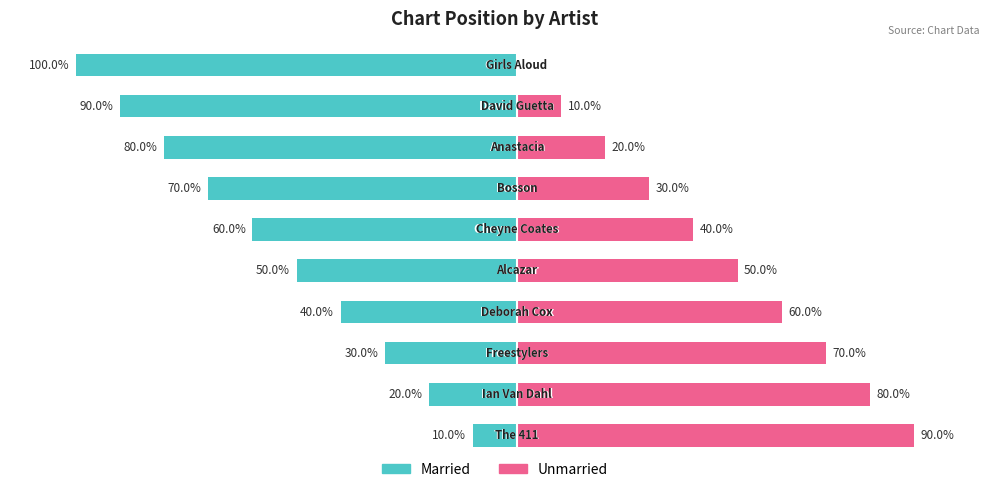

Count the Married values in the range -8 to -3.

6